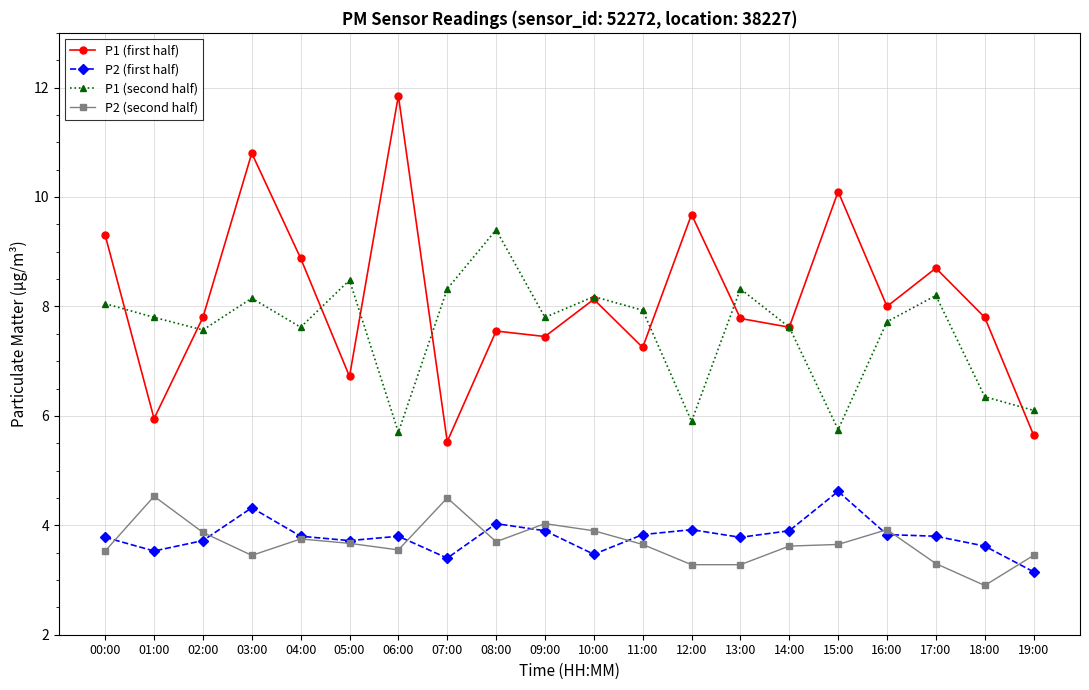

What is the difference between the highest and lowest values at 01:00?

4.3